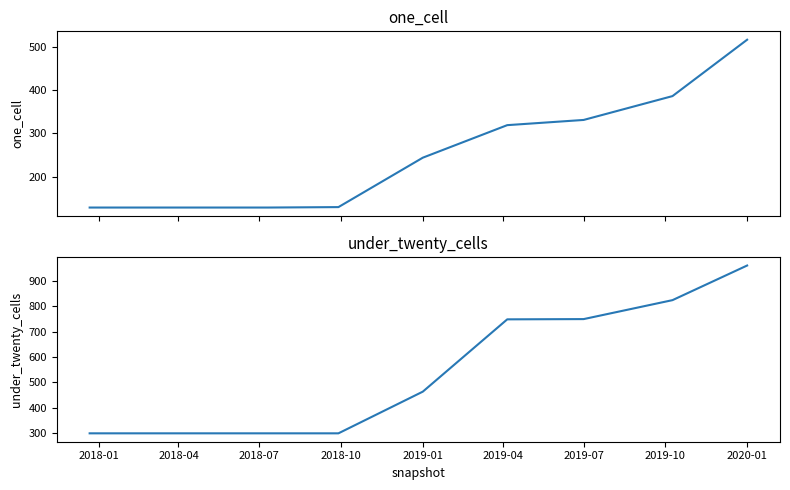

What is the difference between the maximum and minimum values in the under_twenty_cells series?

664